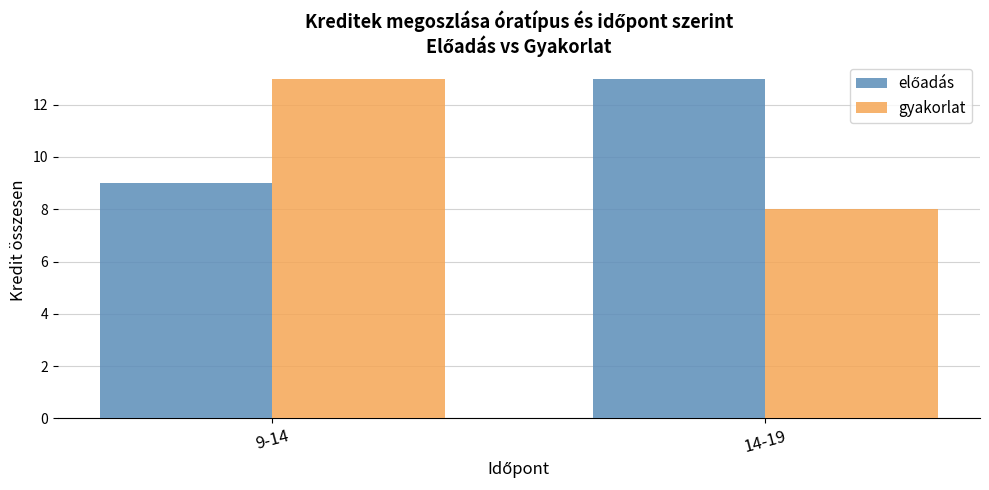

Where is gyakorlat nearest to the value 10?

14-19